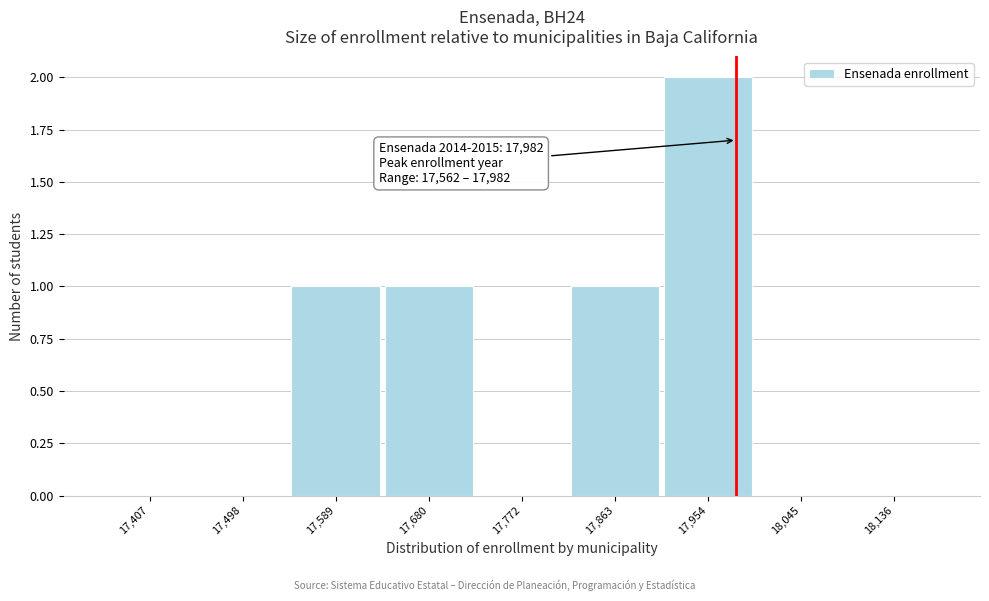

Over which range of the x-axis is the bar tallest?

17910 to 18000